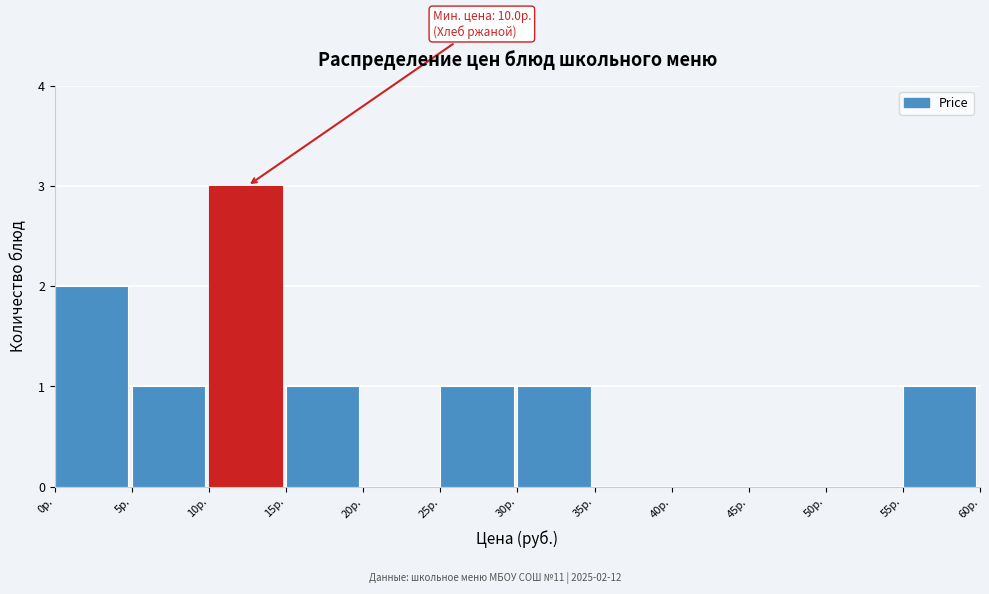

Which range on the x-axis has the tallest bar?

10 to 15